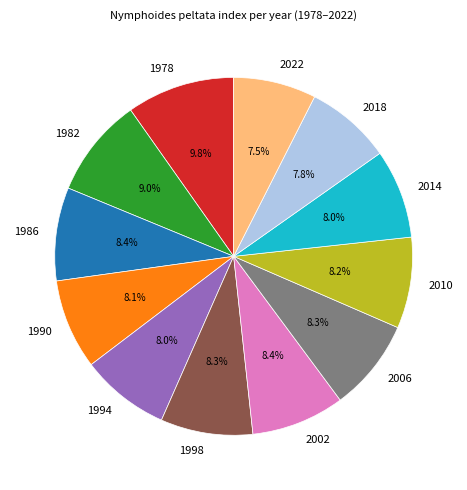

To the nearest percent, what portion does 1986 represent?

8%